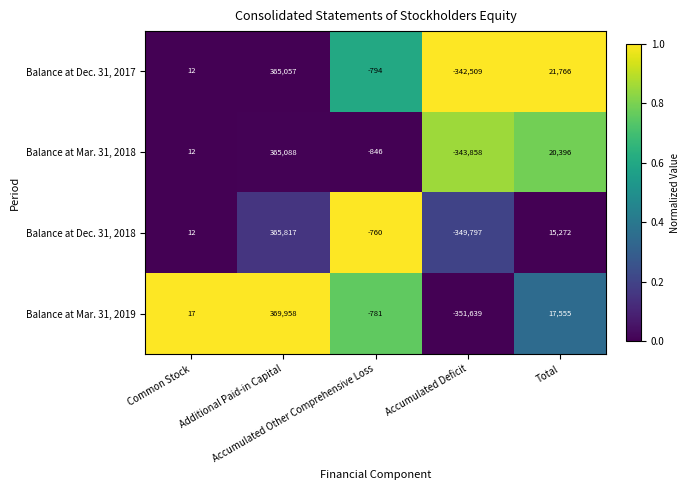

Which series has the largest total across all categories?

Balance at Dec. 31, 2017